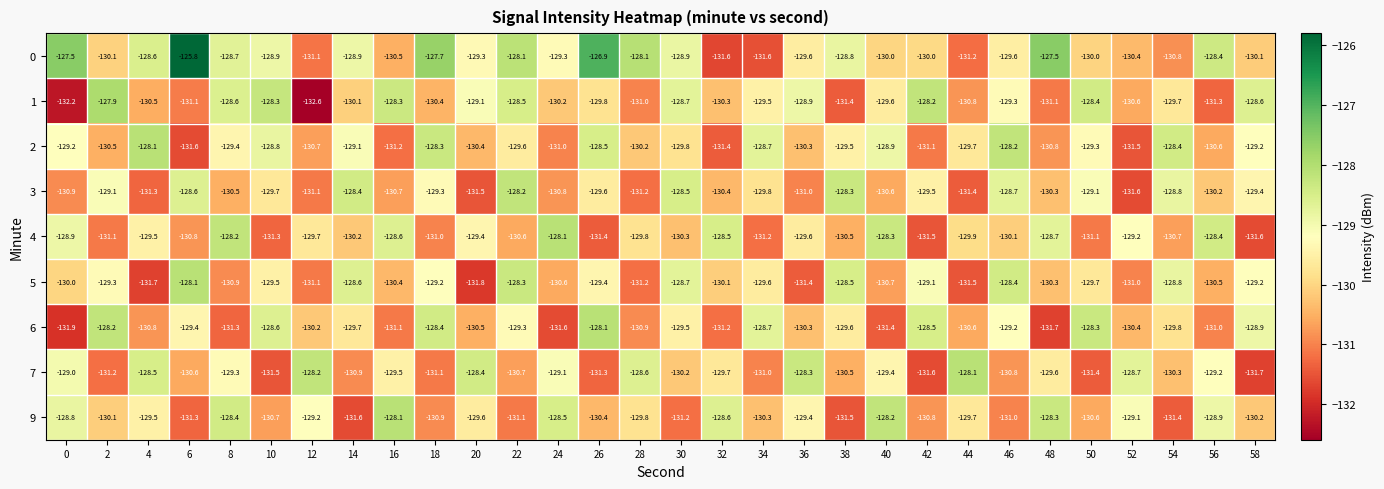

Which series has the largest total across all categories?

0